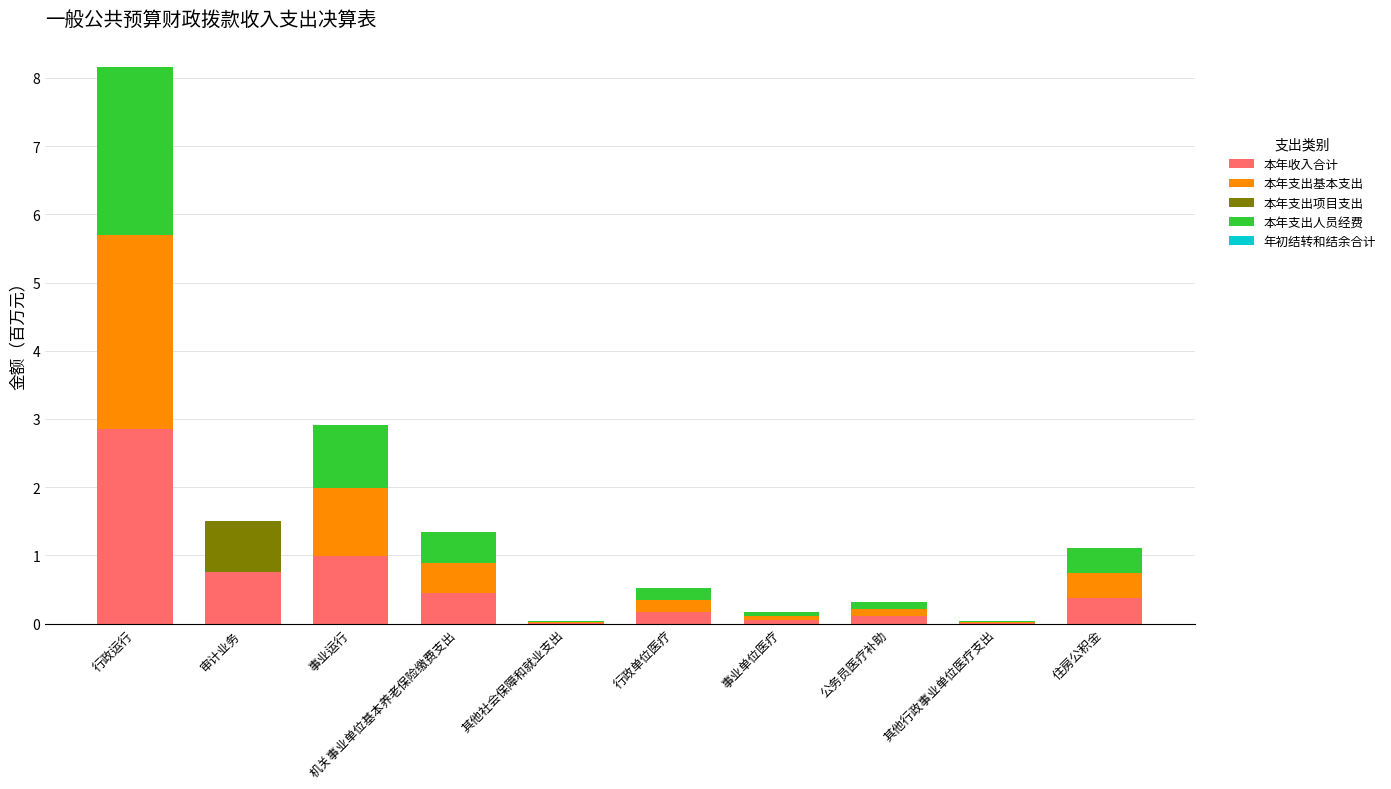

What is the highest value of the 本年收入合计 series?

2.9